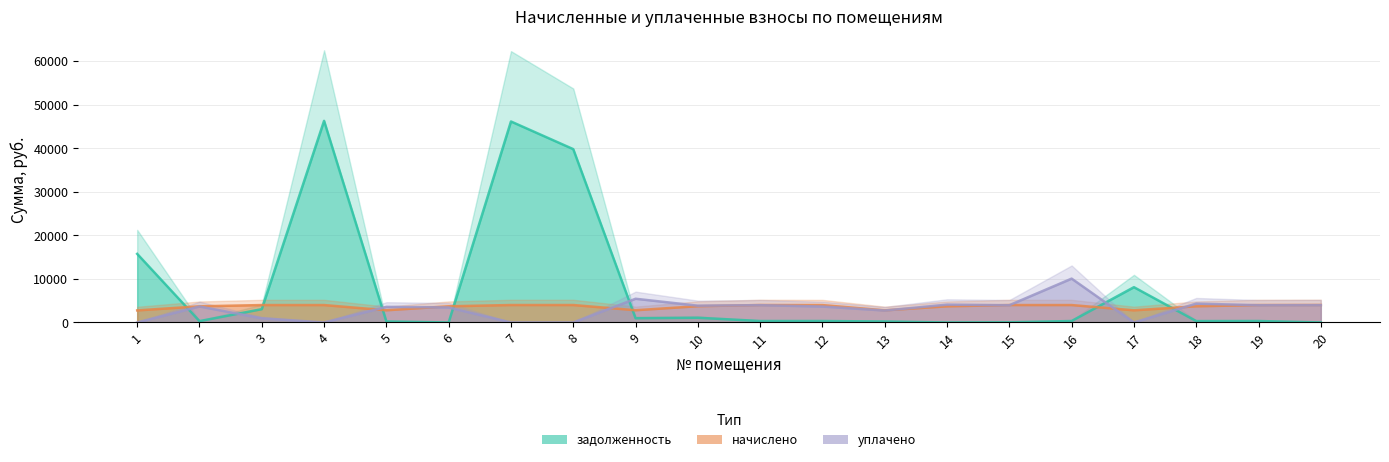

True or false: начислено has more than 0 interior local peaks.

True